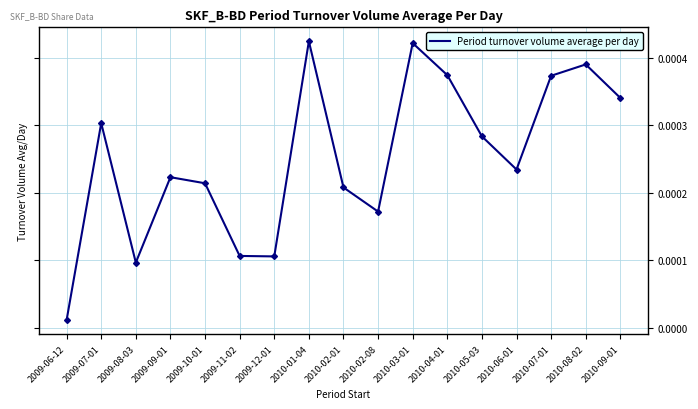

At which label is the value closest to 0?

2009-06-12